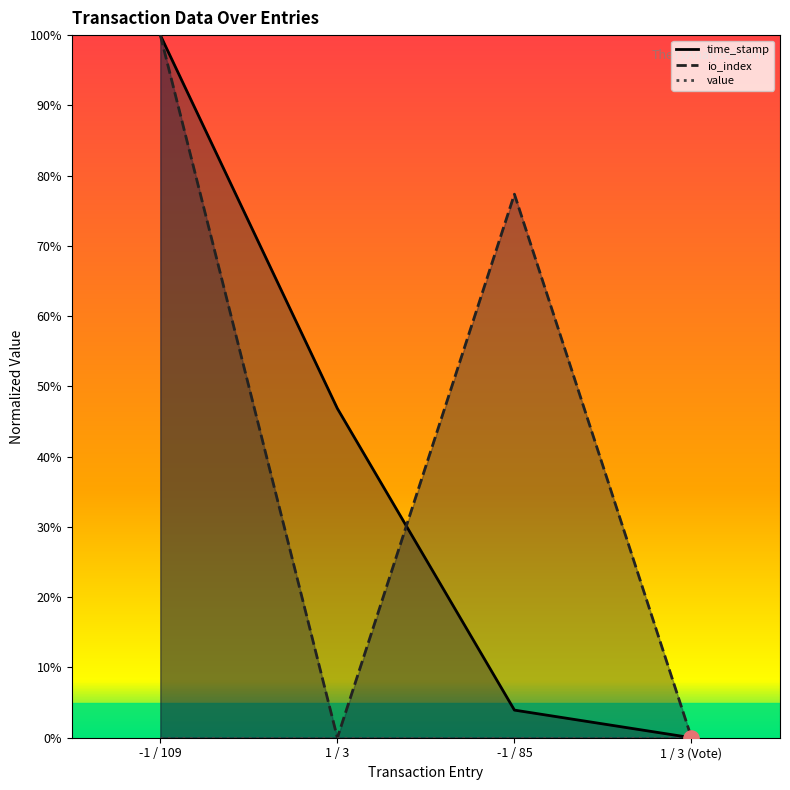

Which series has the widest spread of Y values?

time_stamp